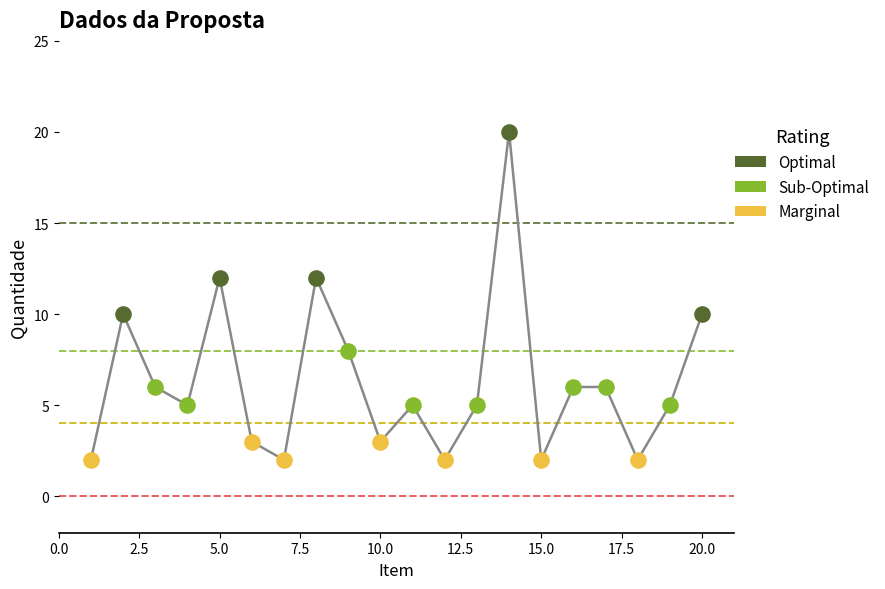

What is the maximum value shown in the chart?

20